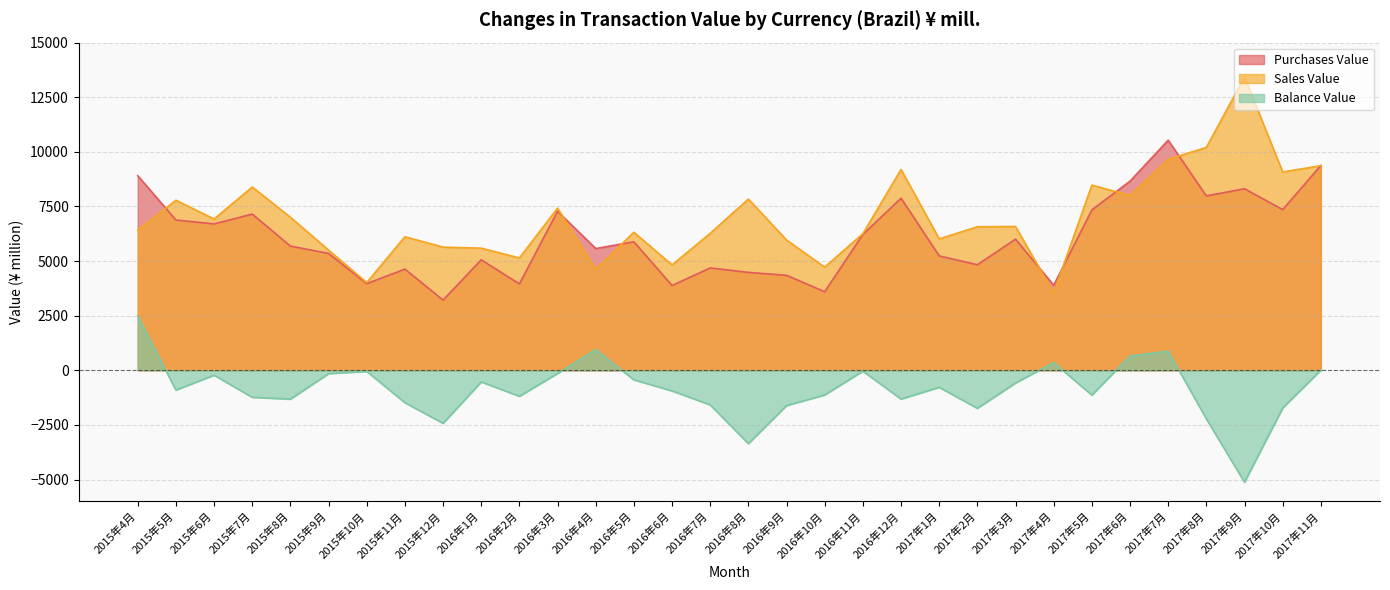

Is it true that Purchases Value equals 6216 at 2016年11月?

True